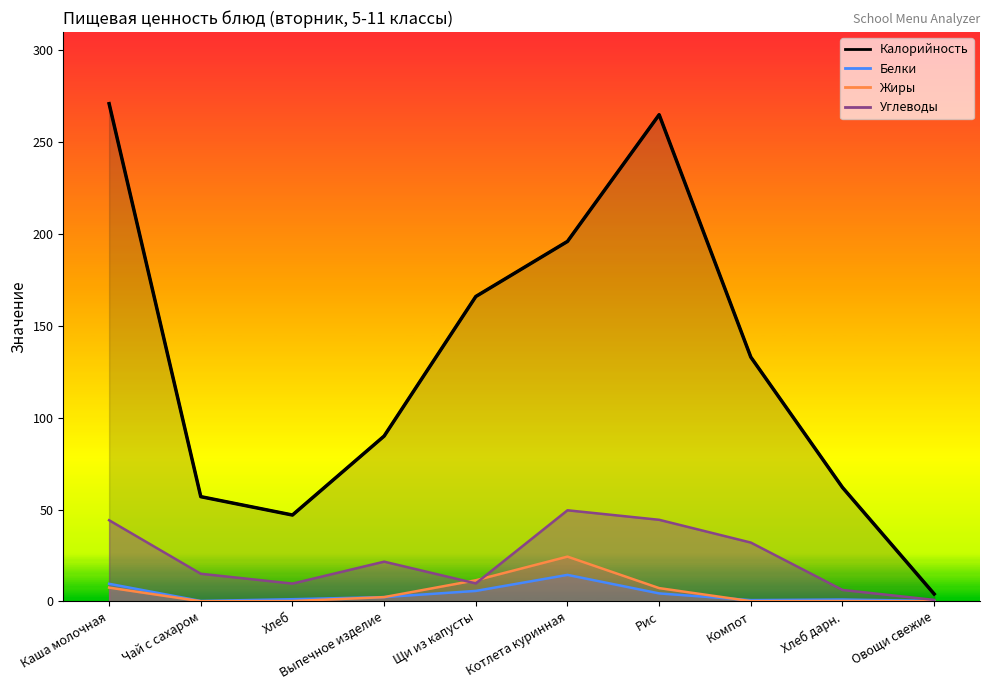

How many values in the Жиры series exceed 2?

5